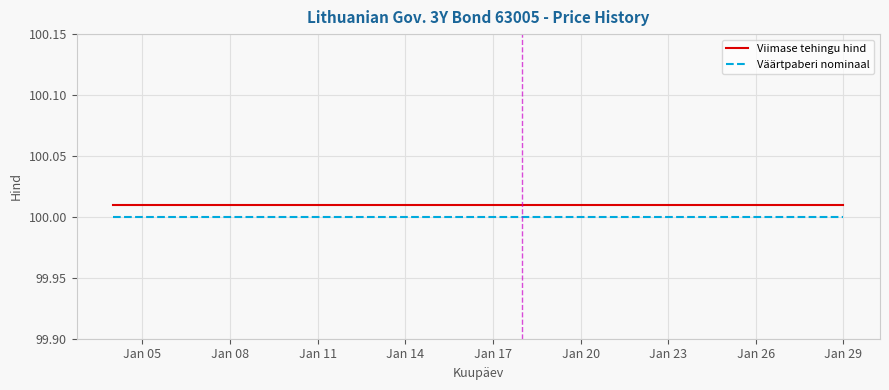

At how many categories does at least one series exceed 100?

20